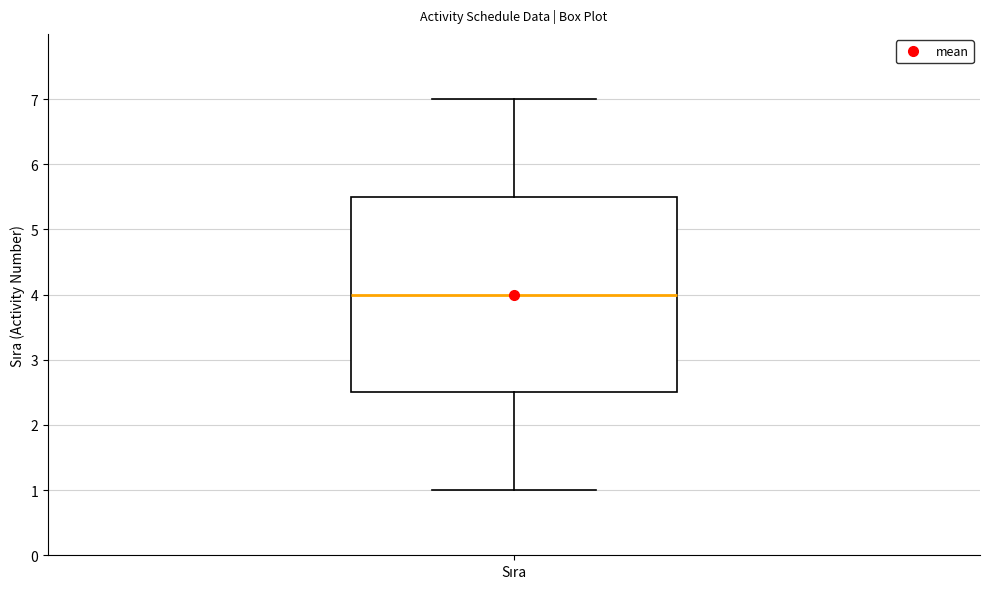

Transcribe this box plot: give where the median line is, the range the box spans, and where the two whiskers end, as read against the y-axis. The values are not printed on the chart, so give them approximately, as read against the axis.

median 4.0, box 2.5 to 5.5, whiskers 1.0 to 7.0